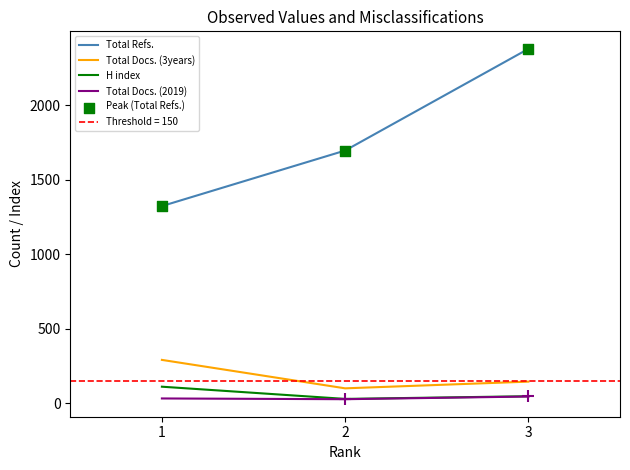

What are all the series names shown in the legend?

Total Refs., Total Docs. (3years), H index, Total Docs. (2019)